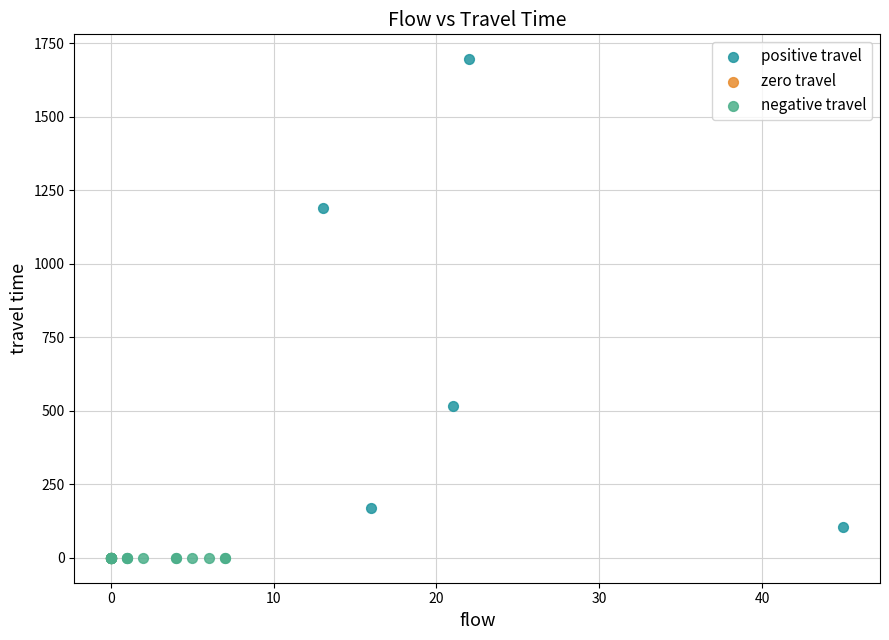

Which series contains the highest Y value?

positive travel